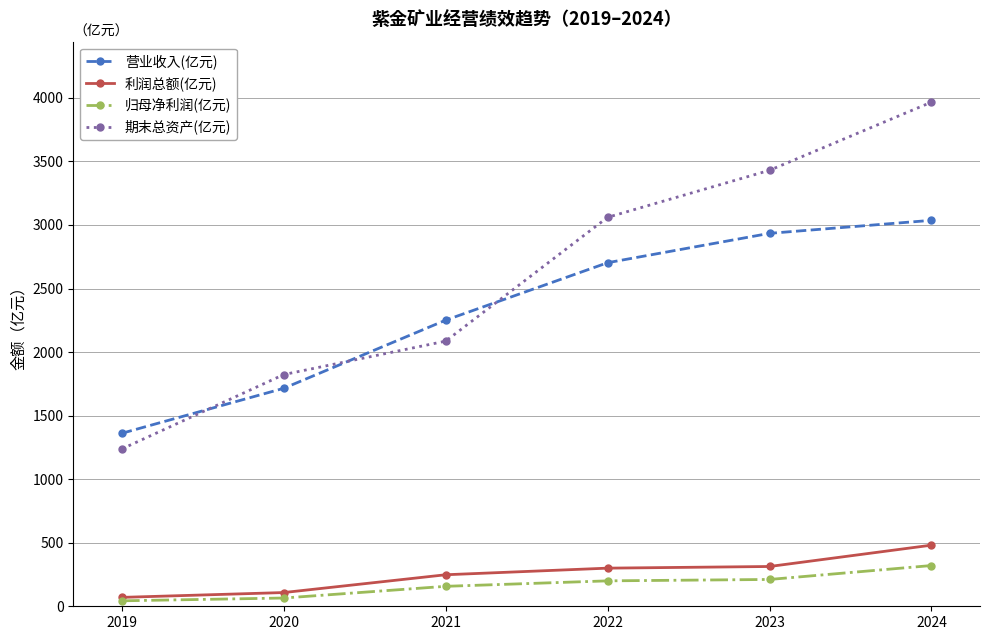

List the labels in order of 期末总资产(亿元) value, largest first.

2024, 2023, 2022, 2021, 2020, 2019